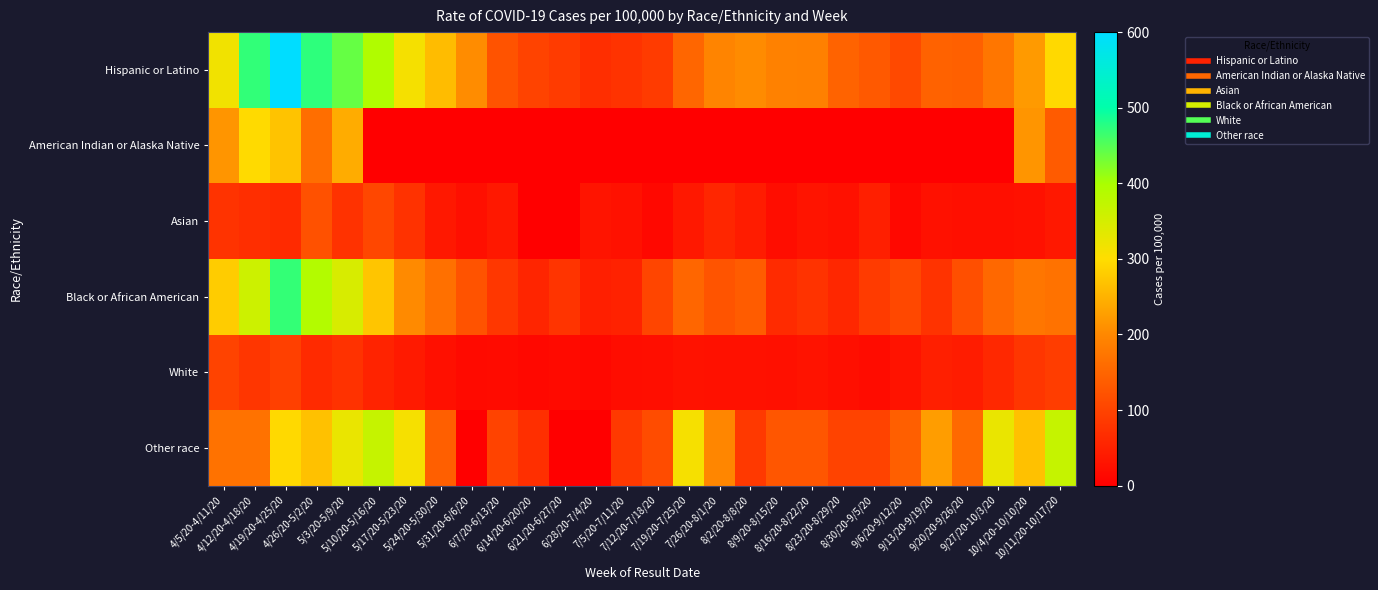

What is the maximum value shown in the chart?

599